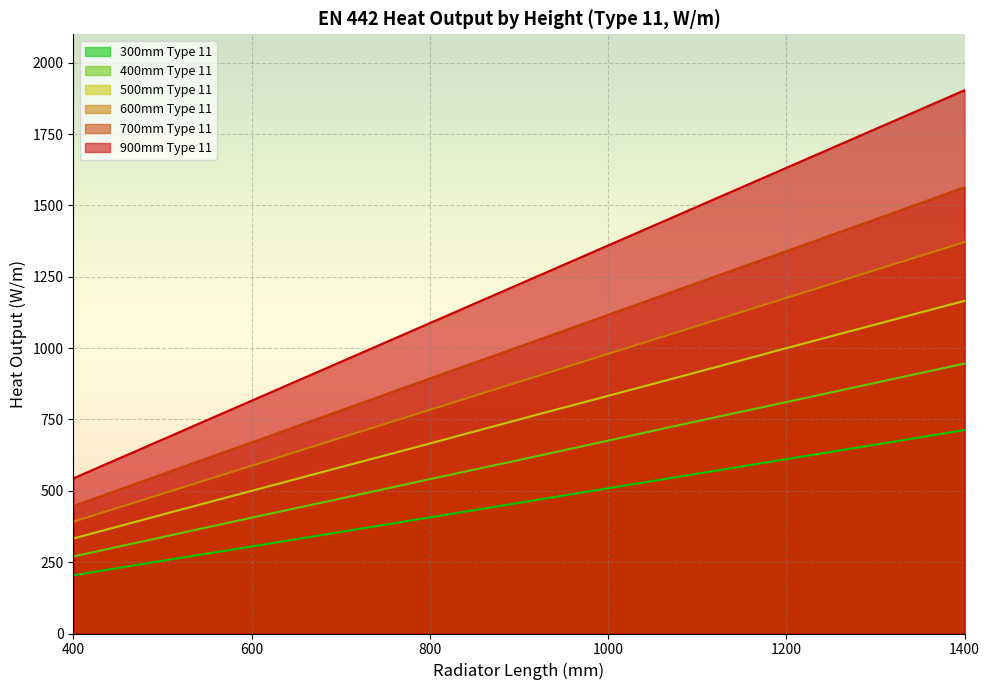

What is the average value of the 300mm Type 11 series?

438